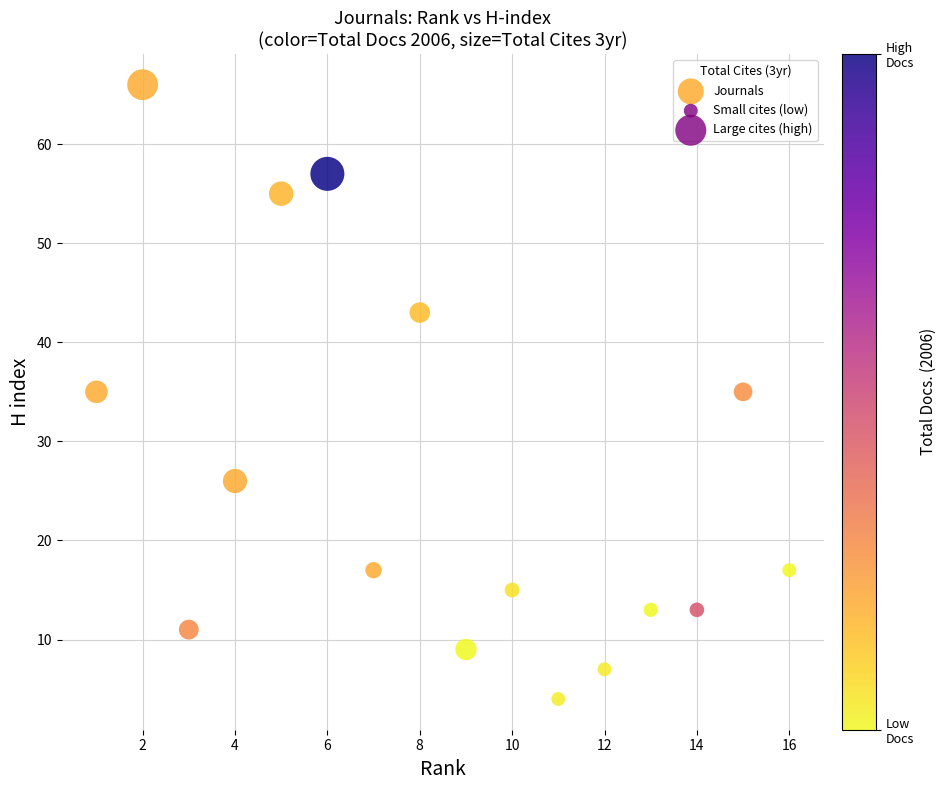

What is the range of X values (max minus min)?

15